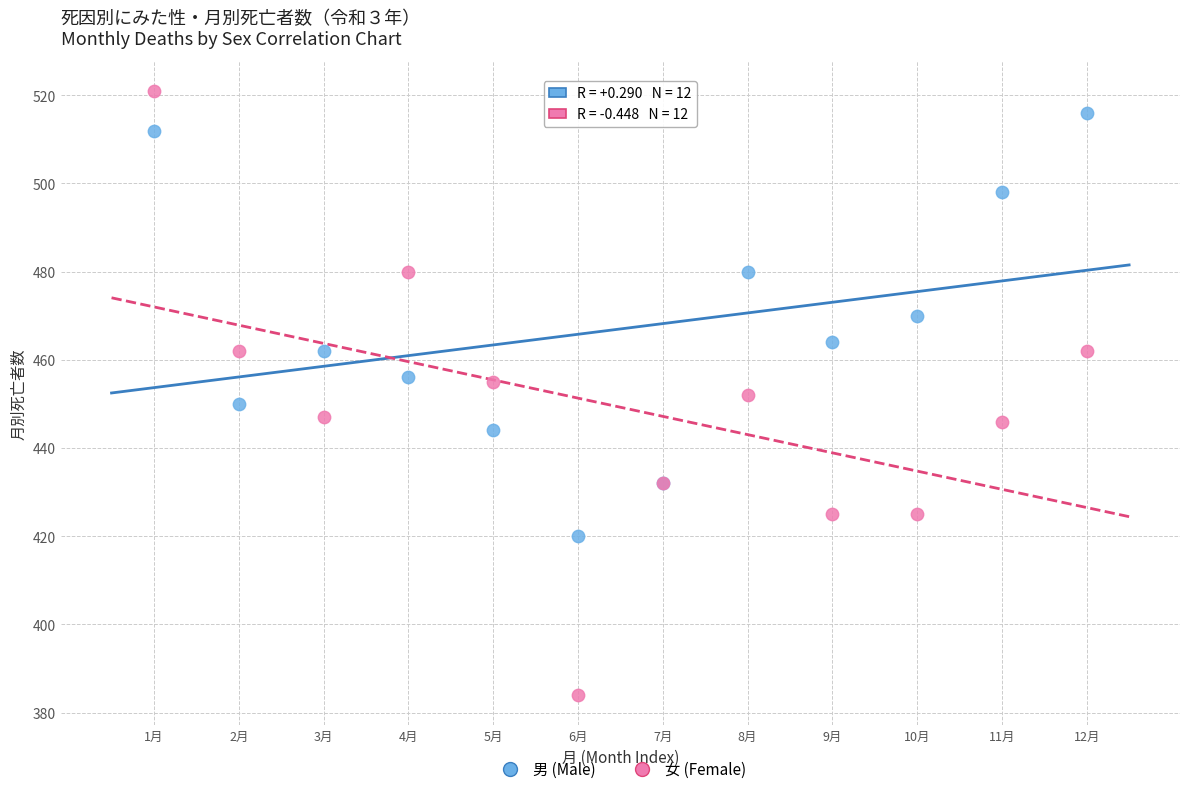

Which series contains the lowest Y value?

女 (Female)